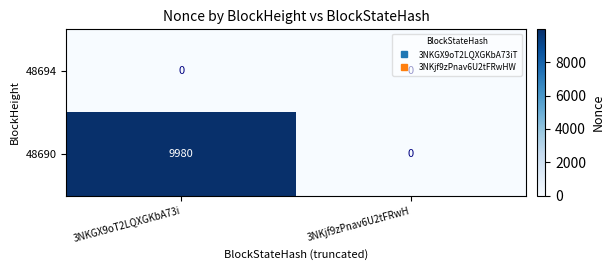

What is the average value of the 48690 series?

4990